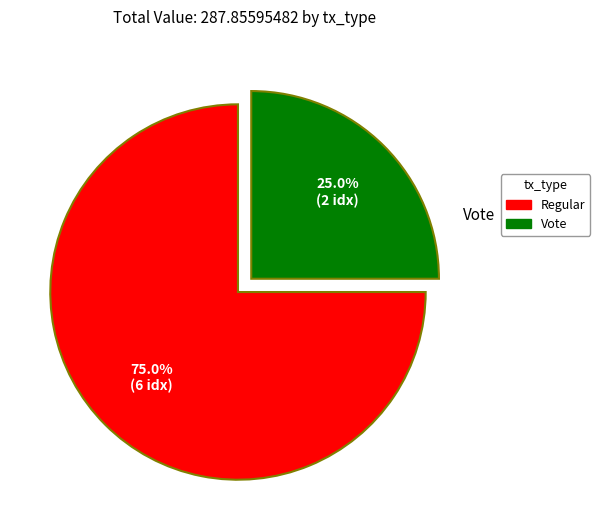

Approximately how many times larger is the value at Vote compared to Regular?

0.3